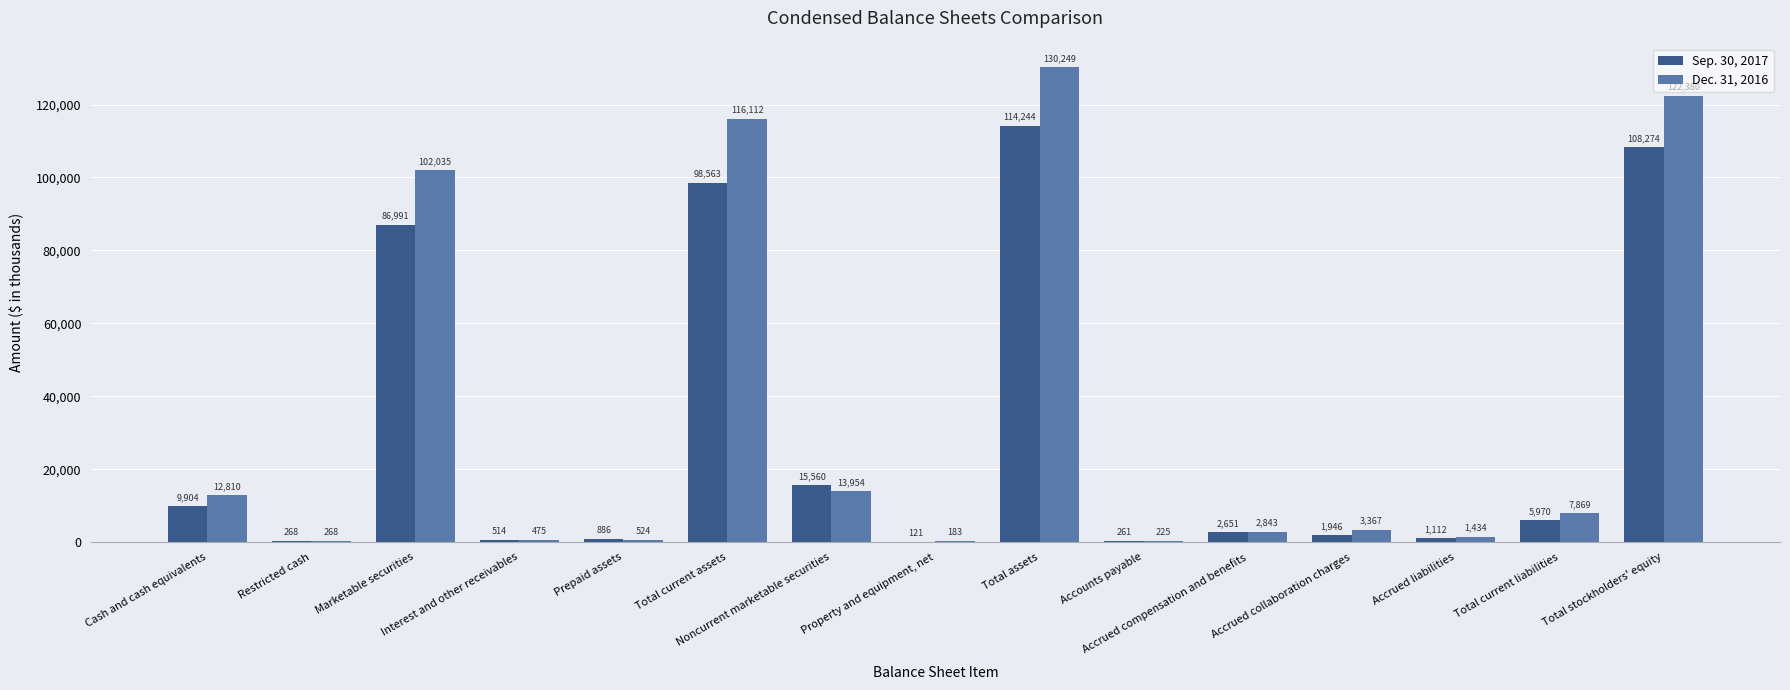

Is it true that Sep. 30, 2017 equals 9959 at Noncurrent marketable securities?

False